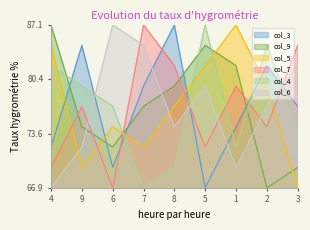

Reading left to right, transcribe all the data shown in this chart.

col_3: 4=72.0	9=84.6	6=69.4	7=79.5	8=87.1	5=66.9	1=74.5	2=82.0	3=77.0
col_9: 4=87.1	9=74.5	6=72.0	7=77.0	8=79.5	5=84.6	1=82.0	2=66.9	3=69.4
col_5: 4=84.6	9=69.4	6=74.5	7=72.0	8=77.0	5=82.0	1=87.1	2=79.5	3=66.9
col_7: 4=69.4	9=77.0	6=66.9	7=87.1	8=82.0	5=72.0	1=79.5	2=74.5	3=84.6
col_4: 4=82.0	9=79.5	6=77.0	7=66.9	8=69.4	5=87.1	1=72.0	2=84.6	3=74.5
col_6: 4=66.9	9=72.0	6=87.1	7=84.6	8=74.5	5=79.5	1=69.4	2=77.0	3=82.0